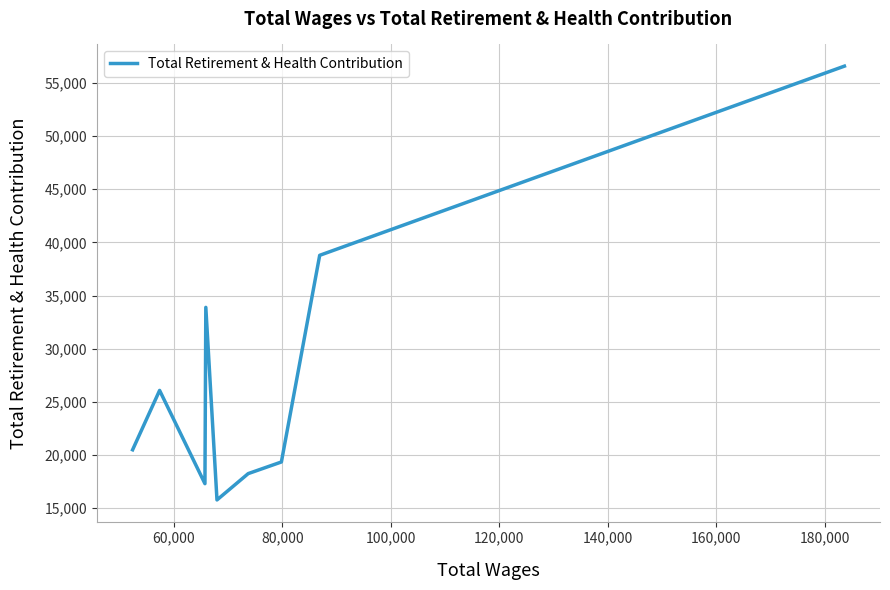

Reading left to right, what are all the values shown in this chart?

20494	26078	17308	33887	15780	18255	19348	38784	56575